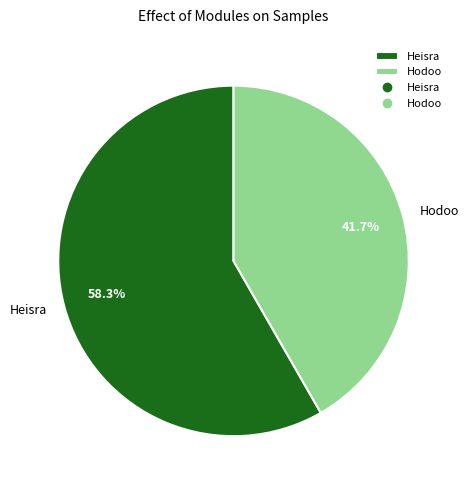

True or false: Heisra accounts for 58% of the total.

True